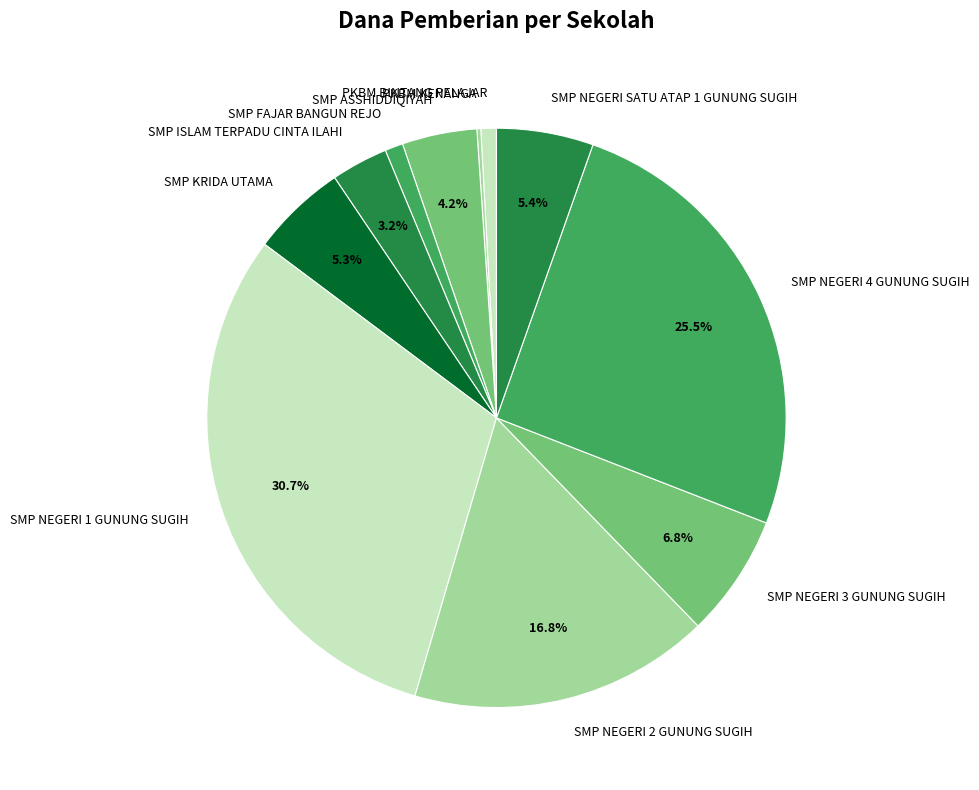

Which has a higher value, SMP NEGERI 1 GUNUNG SUGIH or SMP NEGERI 4 GUNUNG SUGIH?

SMP NEGERI 1 GUNUNG SUGIH